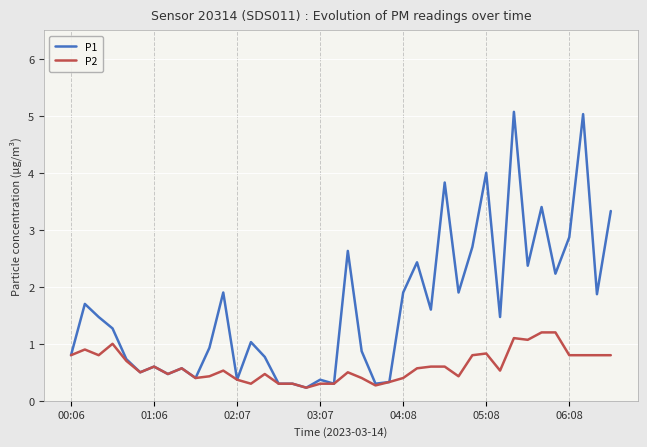

Rank the series by their maximum value, from lowest to highest.

P2, P1